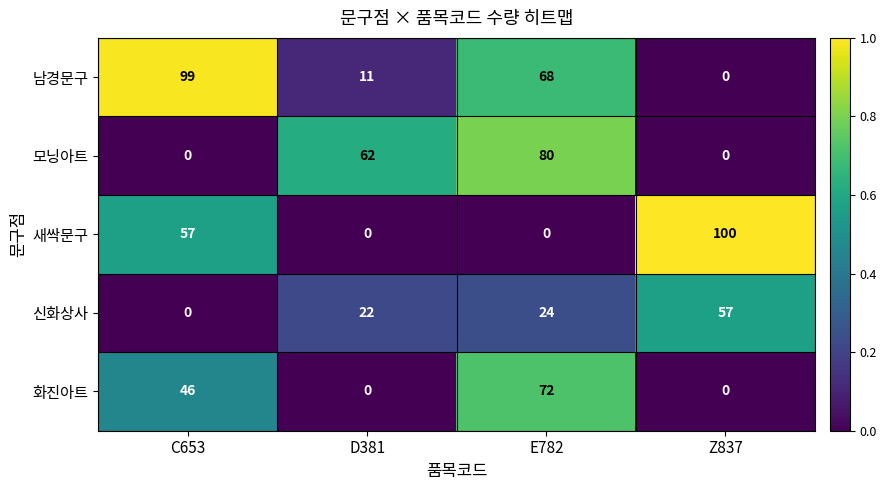

Rank the series by their maximum value, from lowest to highest.

신화상사, 화진아트, 모닝아트, 남경문구, 새싹문구